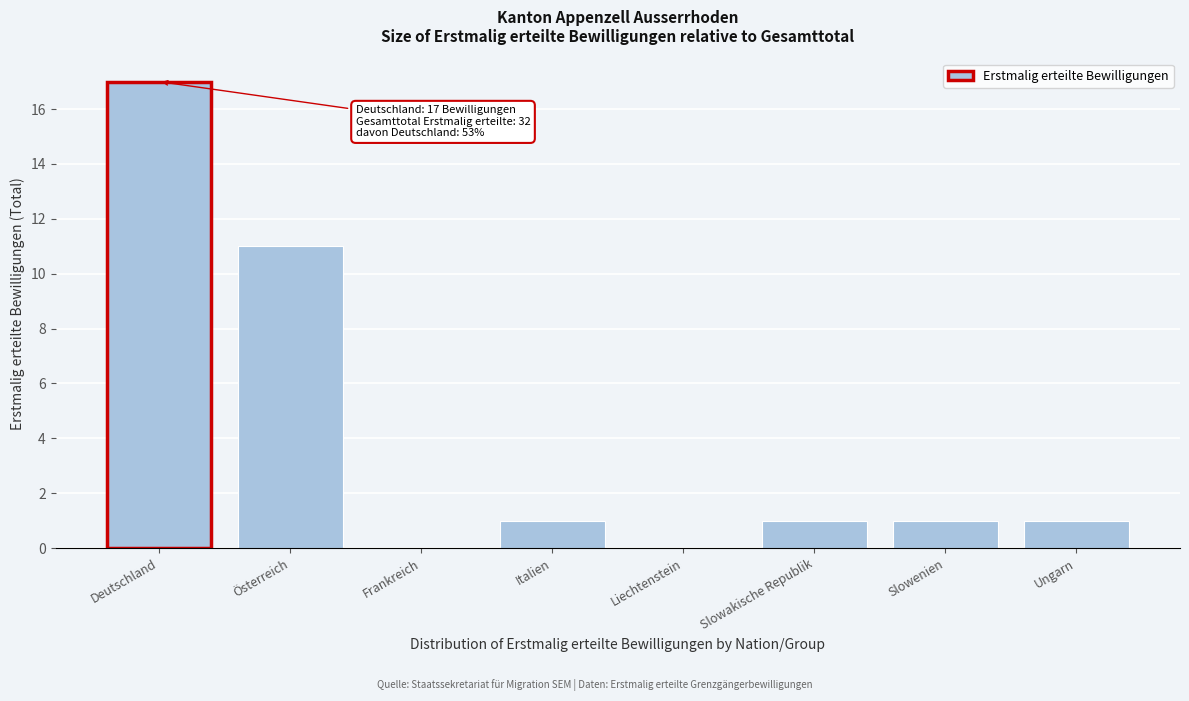

Reading left to right, list all the values displayed in this chart.

Deutschland=17	Österreich=11	Frankreich=0	Italien=1	Liechtenstein=0	Slowakische Republik=1	Slowenien=1	Ungarn=1